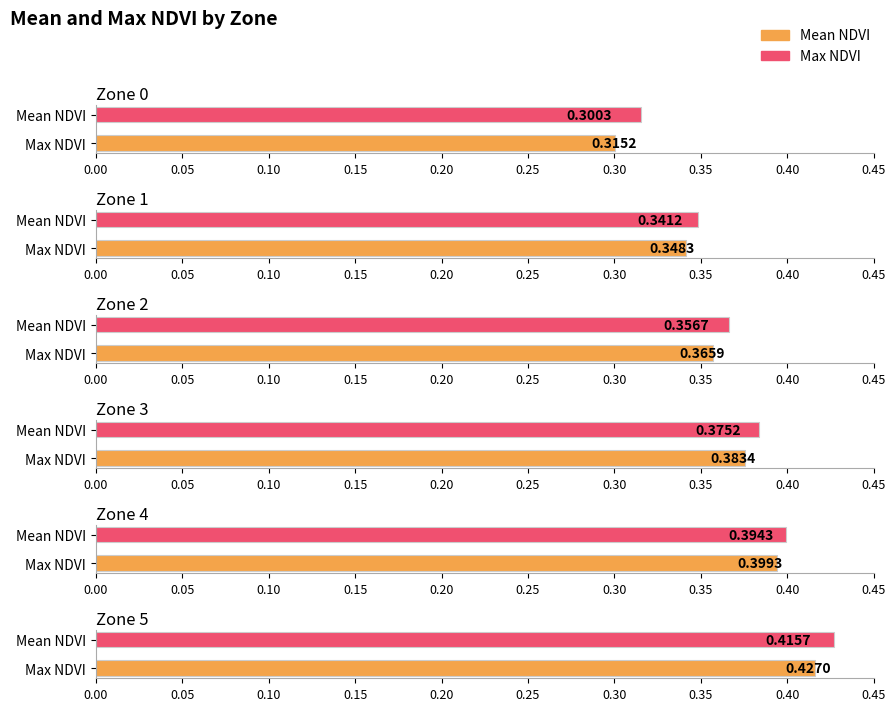

Rank the categories by value from lowest to highest.

Zone 0, Zone 1, Zone 2, Zone 3, Zone 4, Zone 5